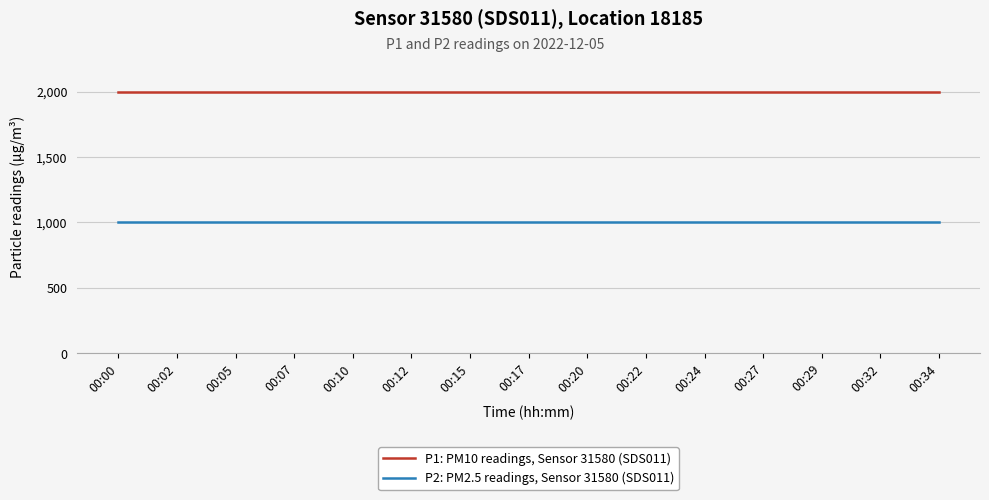

Rank the series at 00:27 from highest to lowest value.

P1: PM10 readings, Sensor 31580 (SDS011), P2: PM2.5 readings, Sensor 31580 (SDS011)